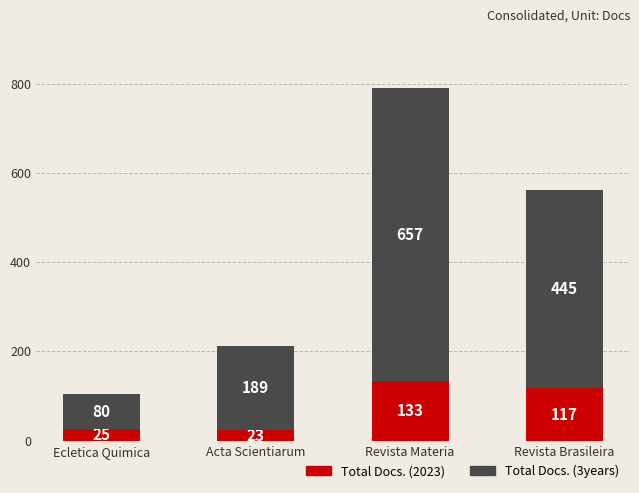

What is the highest value of the Total Docs. (2023) series?

133